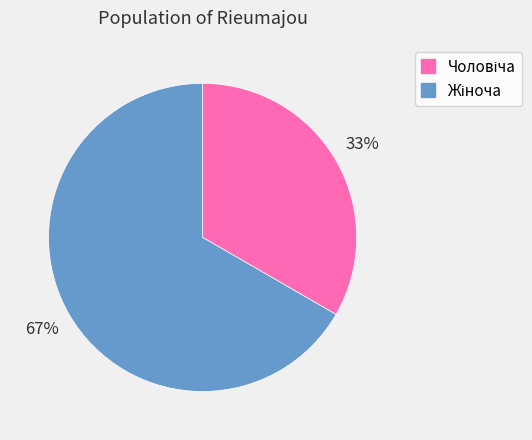

To the nearest percent, what is the average slice percentage?

50%